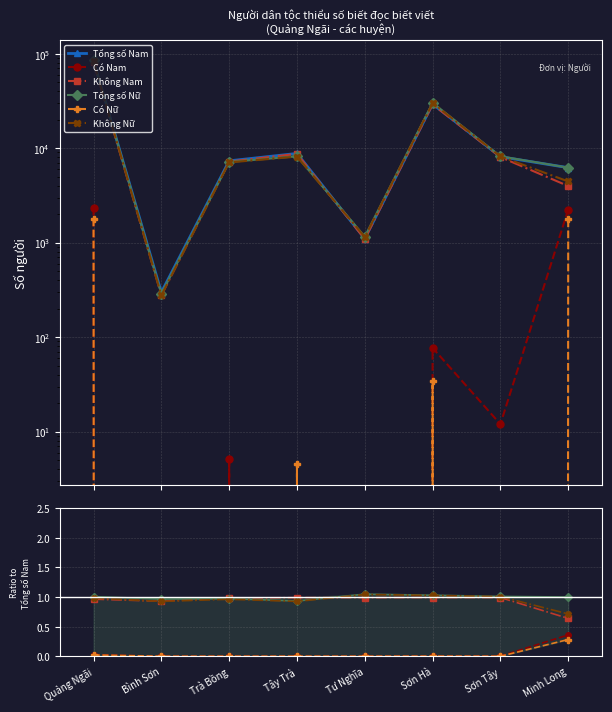

Where is the first local minimum for Tổng số Nam?

Bình Sơn